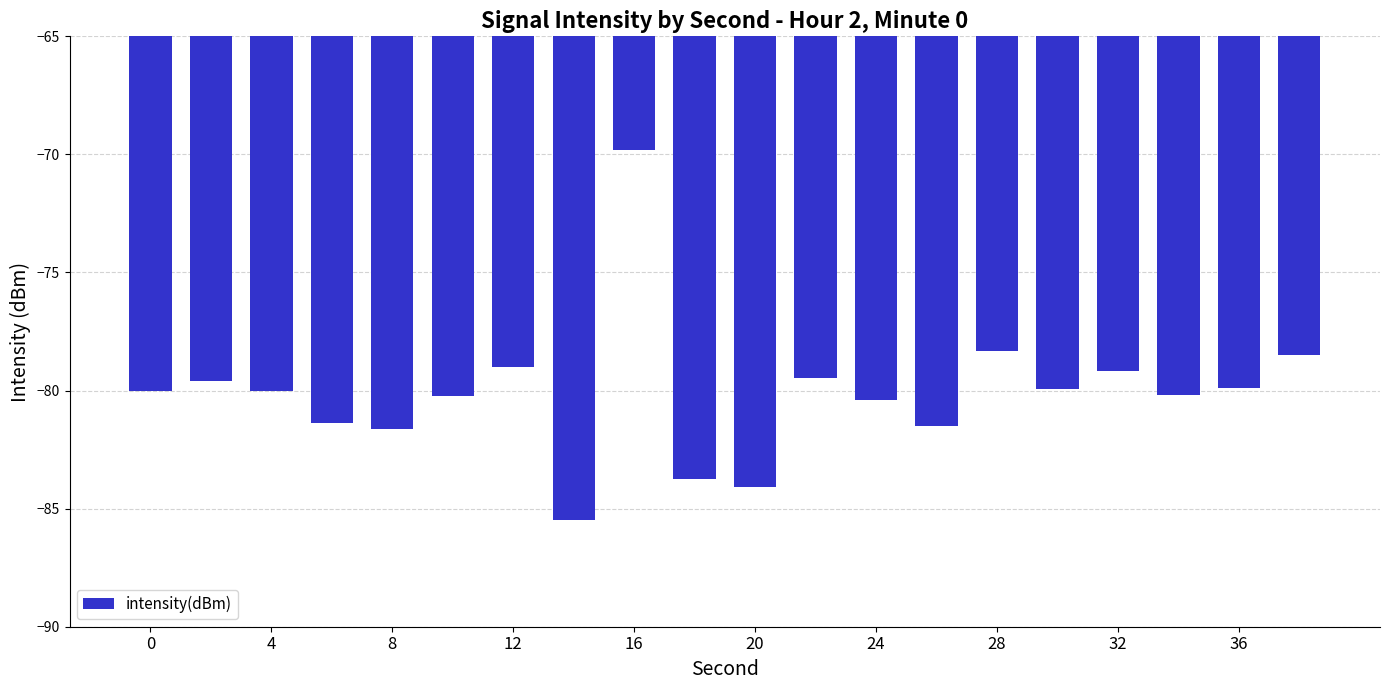

What is the difference between the maximum and second lowest values?

14.3